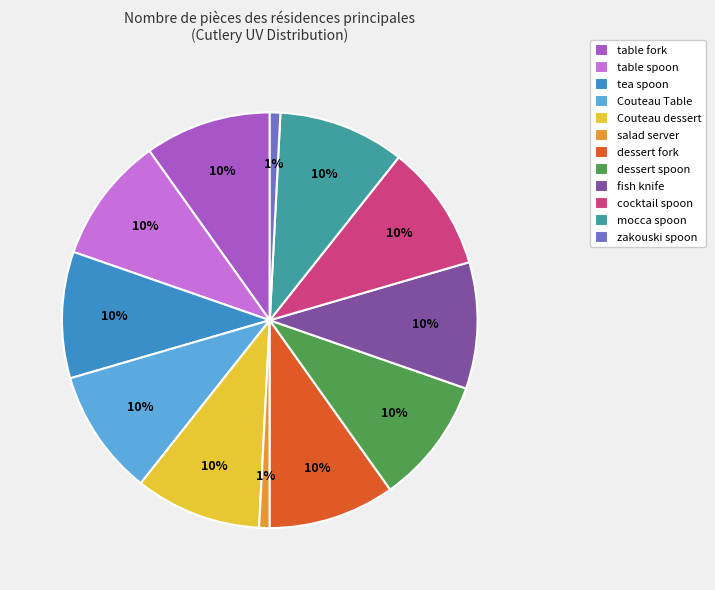

To the nearest percent, what is the difference between the largest and smallest slice percentages?

9%